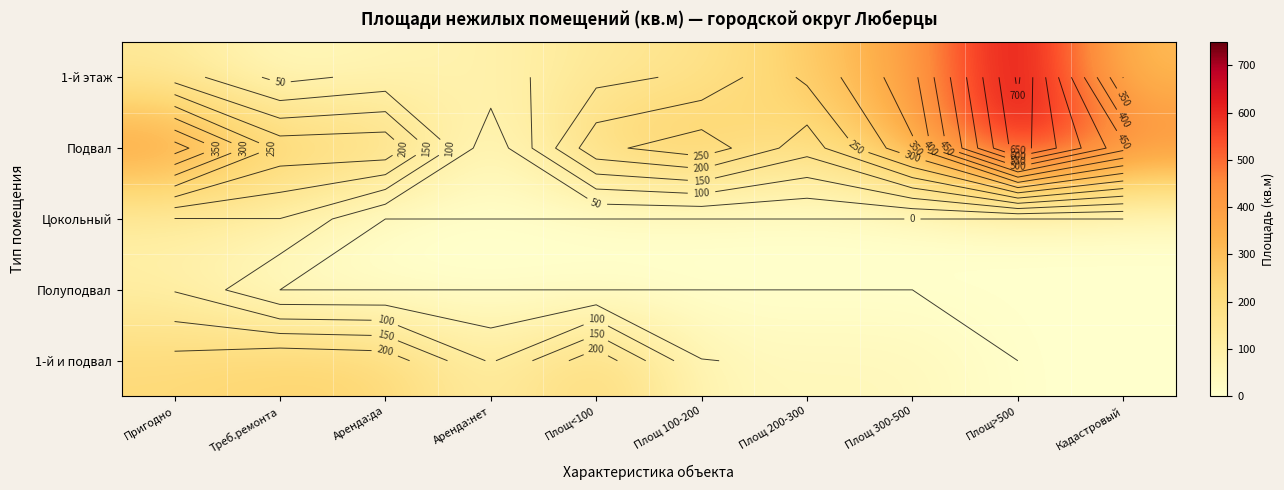

Which category has the lowest value across all series?

Аренда:да